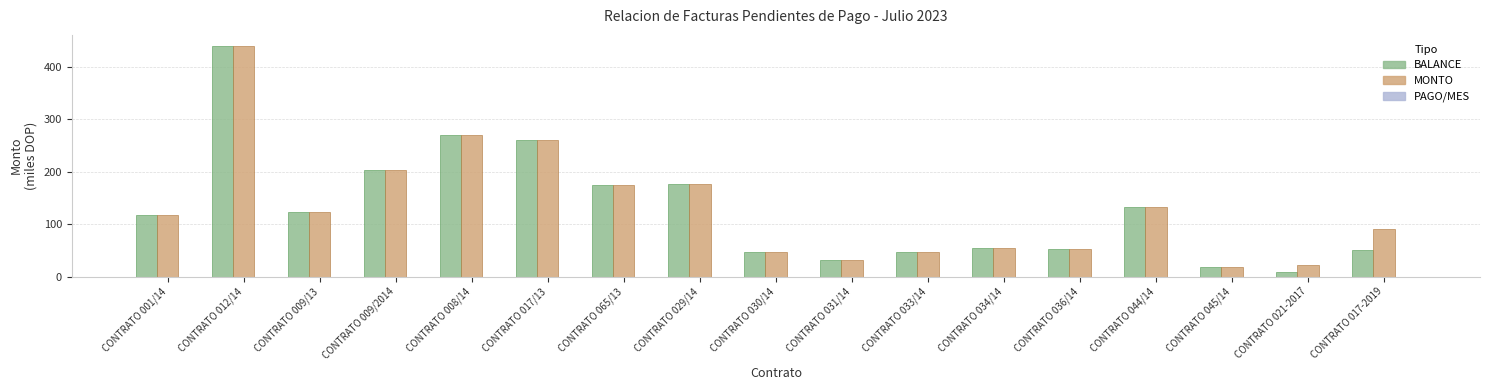

The BALANCE series shows 8.1 at CONTRATO 021-2017. True or false?

True